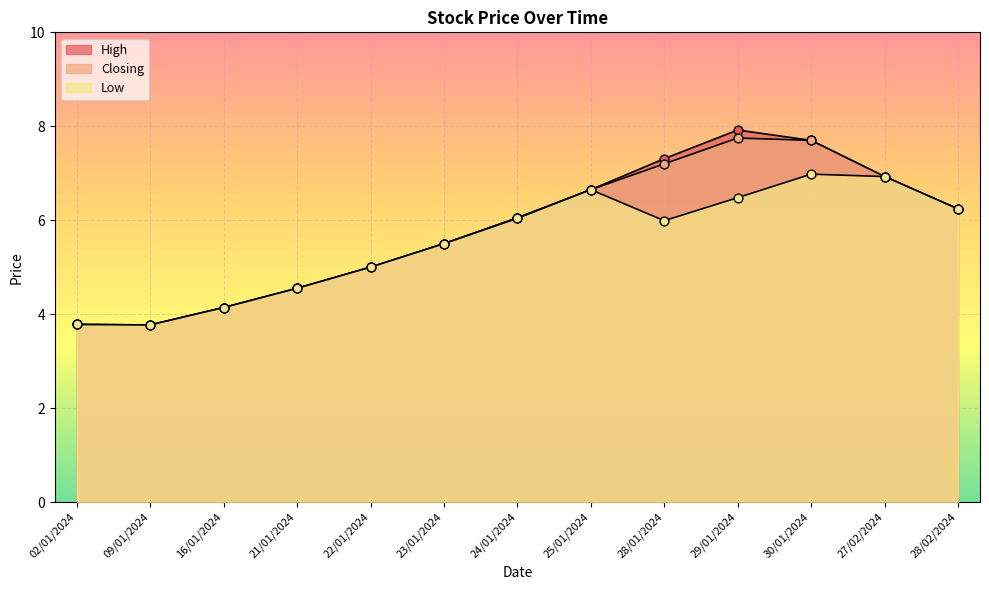

What is the total value across all series at 28/02/2024?

18.7